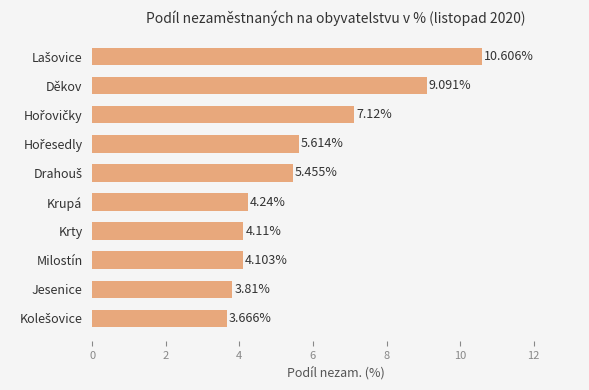

What is the difference between the maximum and minimum values?

6.9